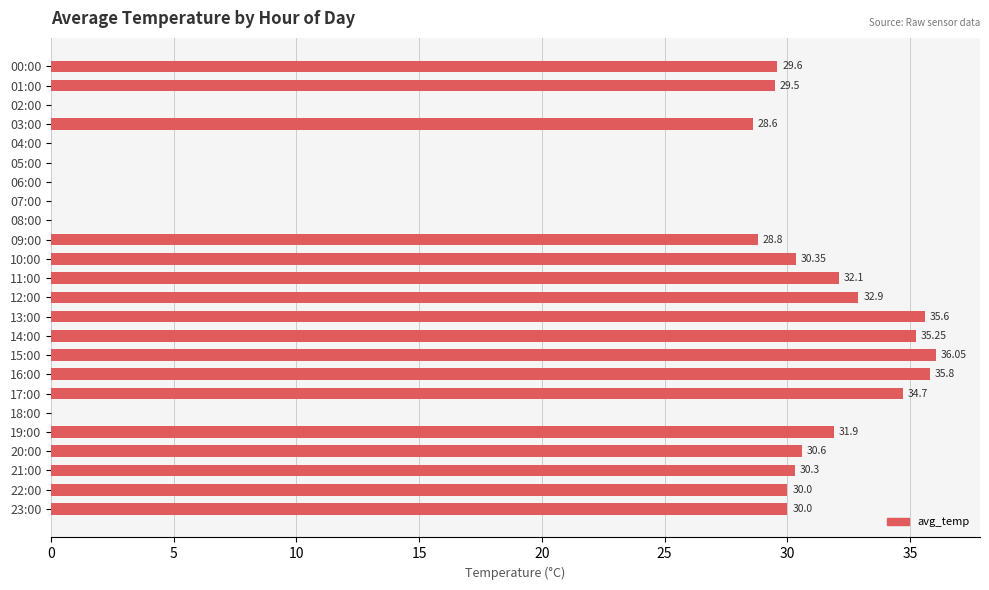

What is the change in value from 02:00 to 20:00?

+30.6